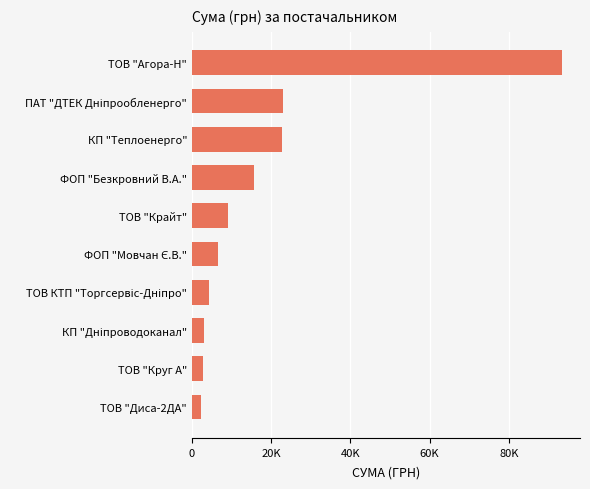

Does the chart contain any negative values?

No